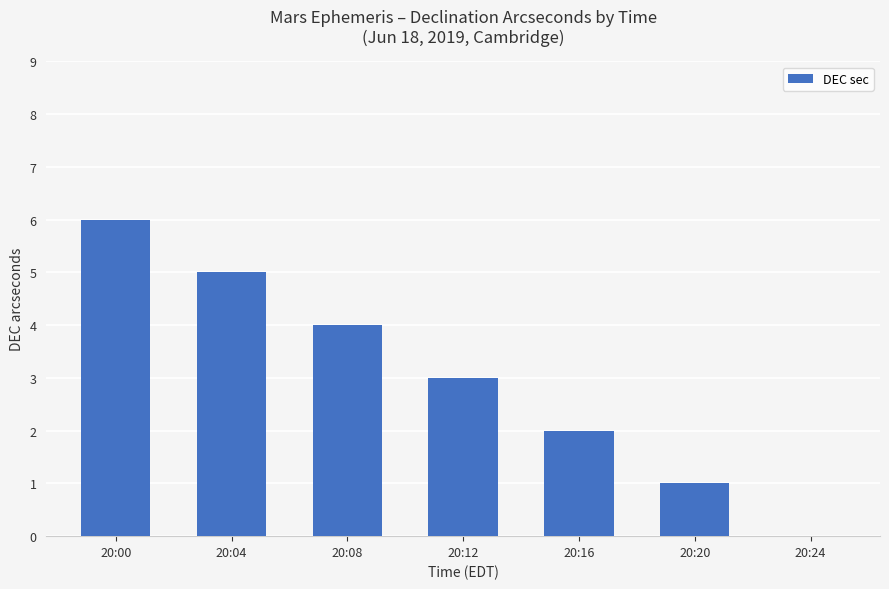

Between 20:16 and 20:04, which is larger?

20:04